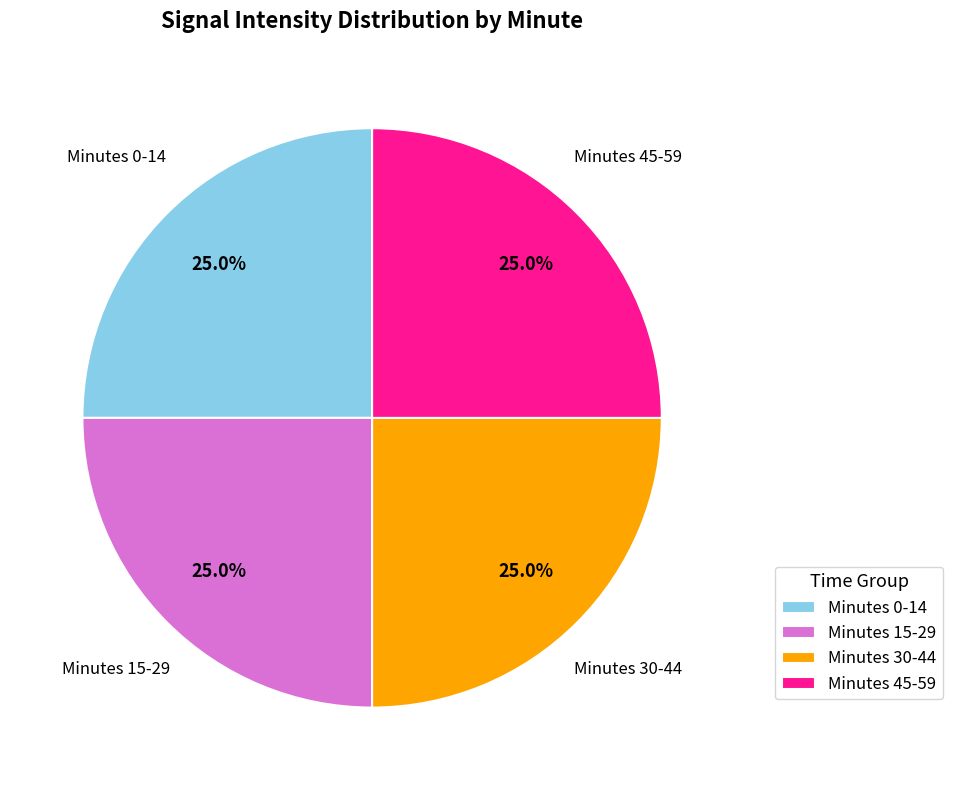

What percentage is NOT represented by Minutes 0-14?

75.0%